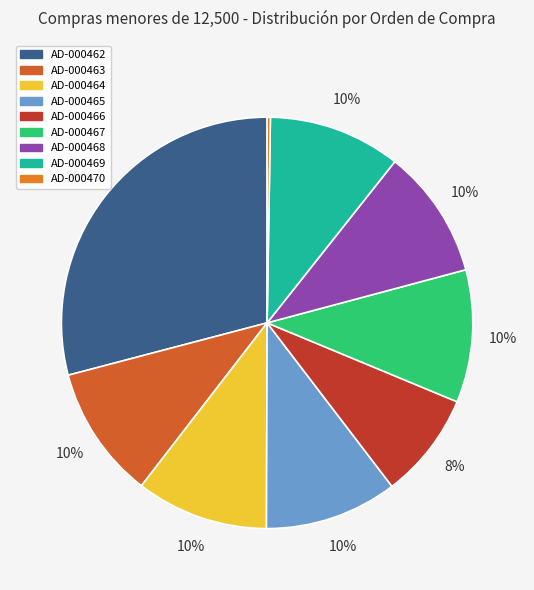

What percentage is the AD-000467 slice, to the nearest percent?

10%